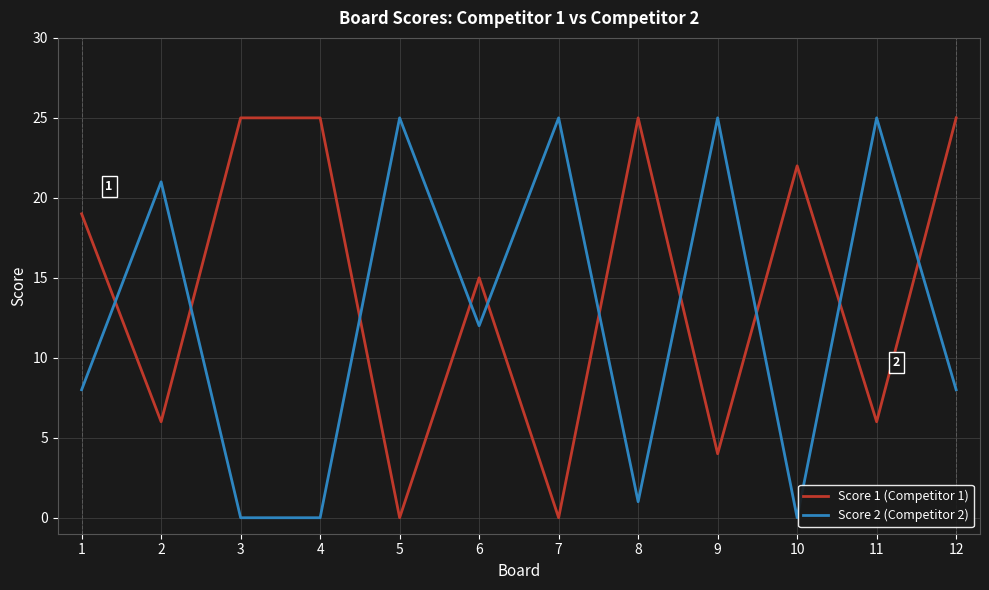

Which series changed the most between 10 and 12?

Score 2 (Competitor 2)